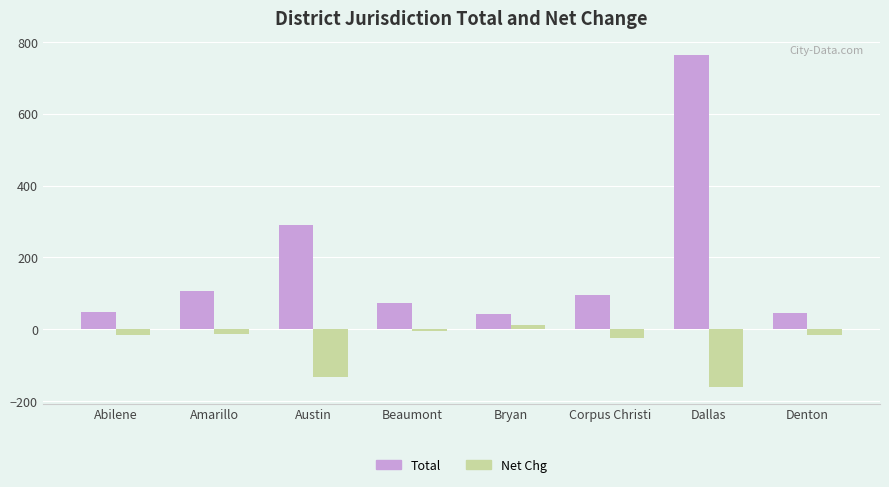

What is the label of the 7th bar from the left?

Dallas